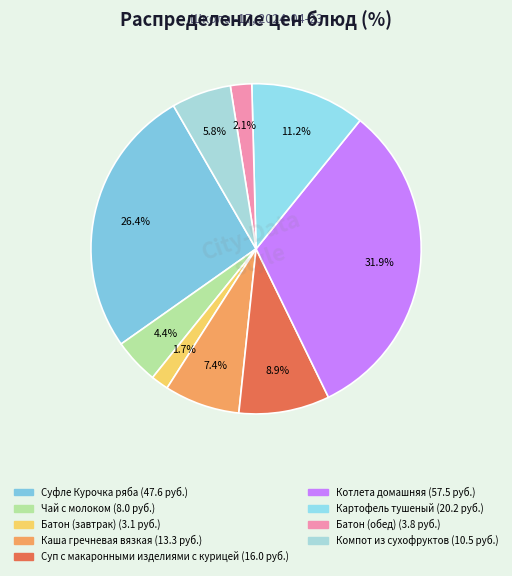

Is it true that Котлета домашняя is 22% of the pie?

False